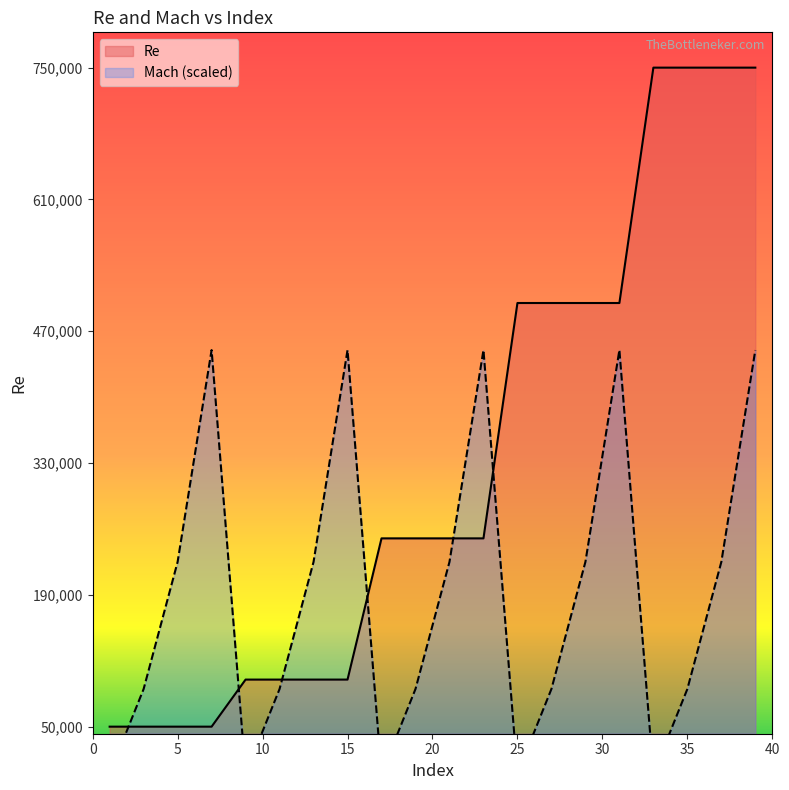

How many lines are shown in the chart?

2